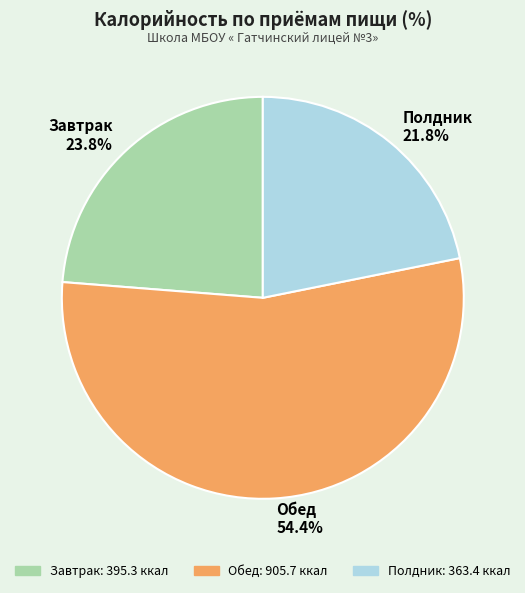

Count the number of slices in the pie.

3